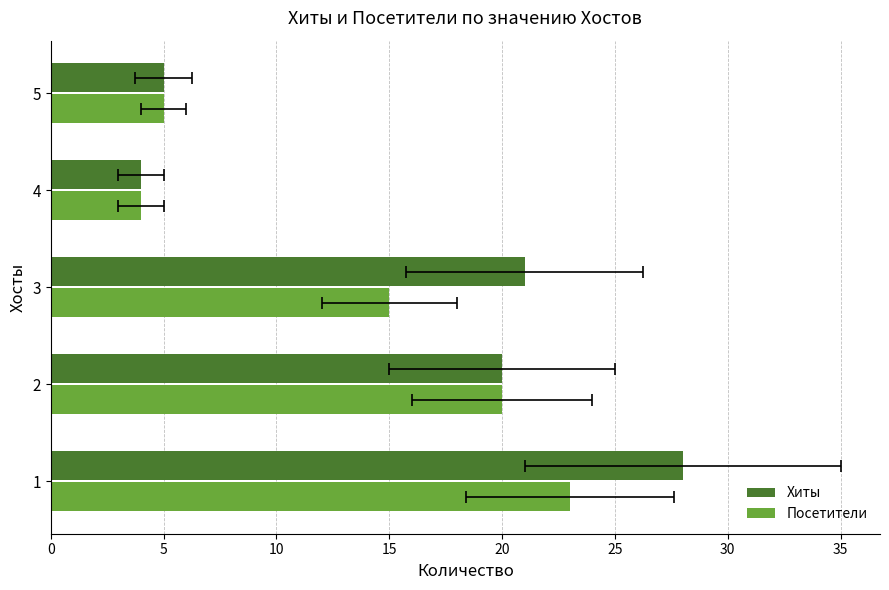

Reading right to left, what are all the values shown in this chart?

Хиты: 5	4	21	20	28
Посетители: 5	4	15	20	23